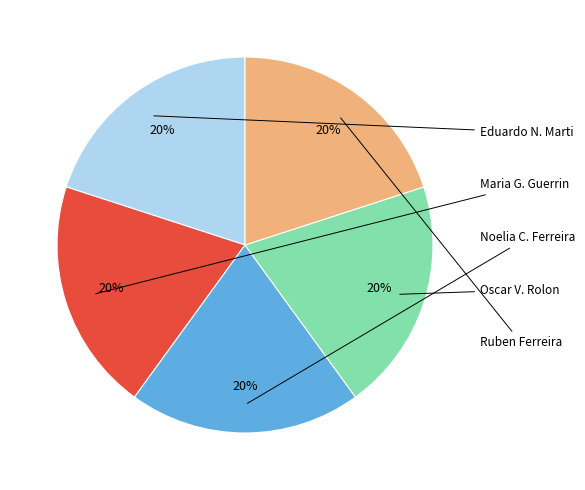

How many slices are in this pie chart?

5